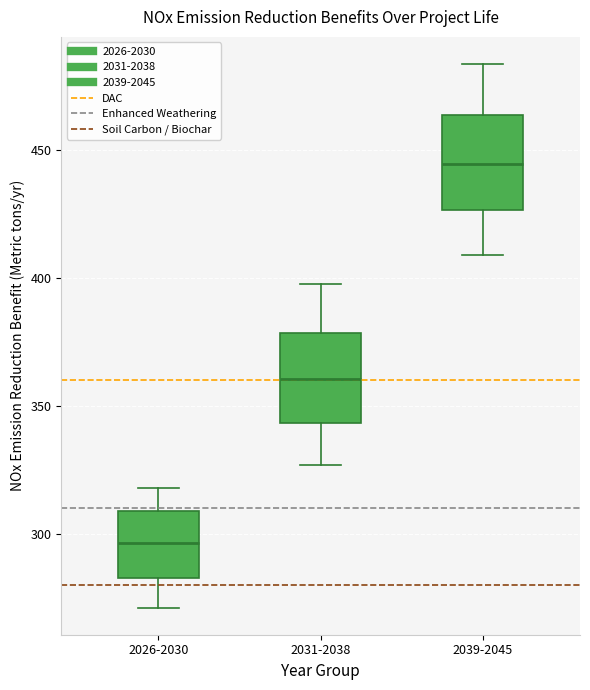

Which box has the highest median line?

2039-2045